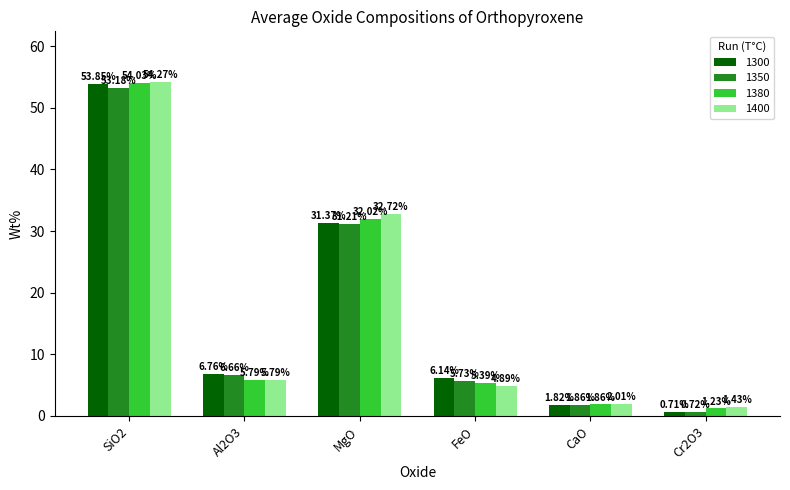

Are the bars grouped side by side (vs. stacked)?

Yes